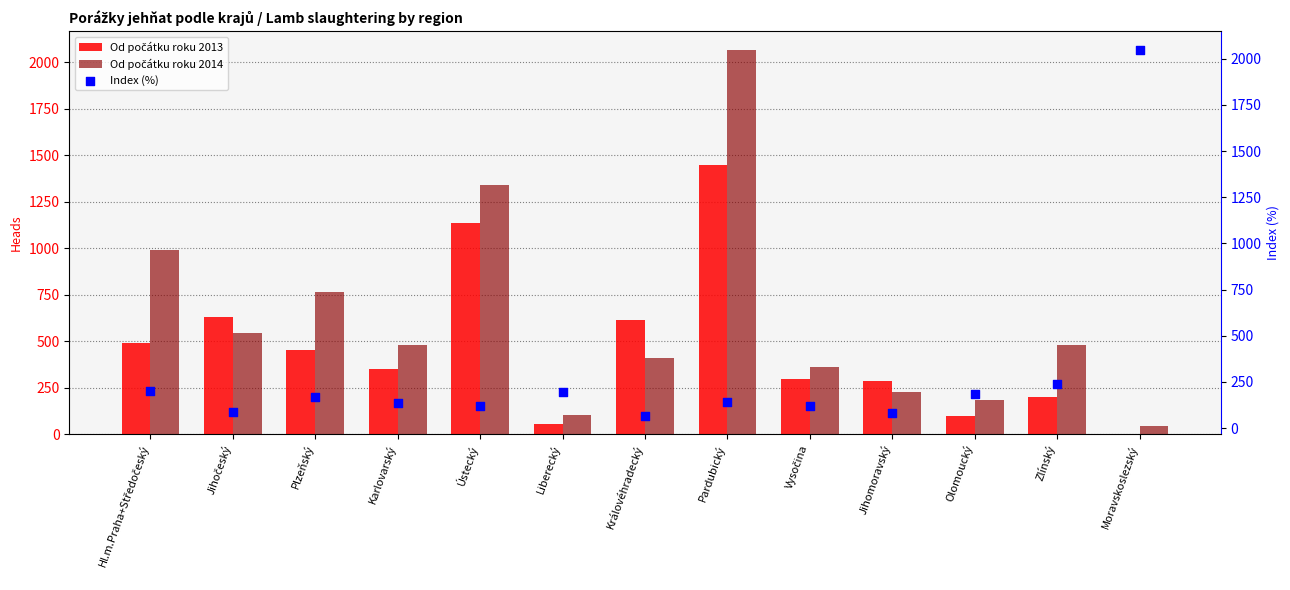

What is the total value across all series at Ústecký?

2596.3